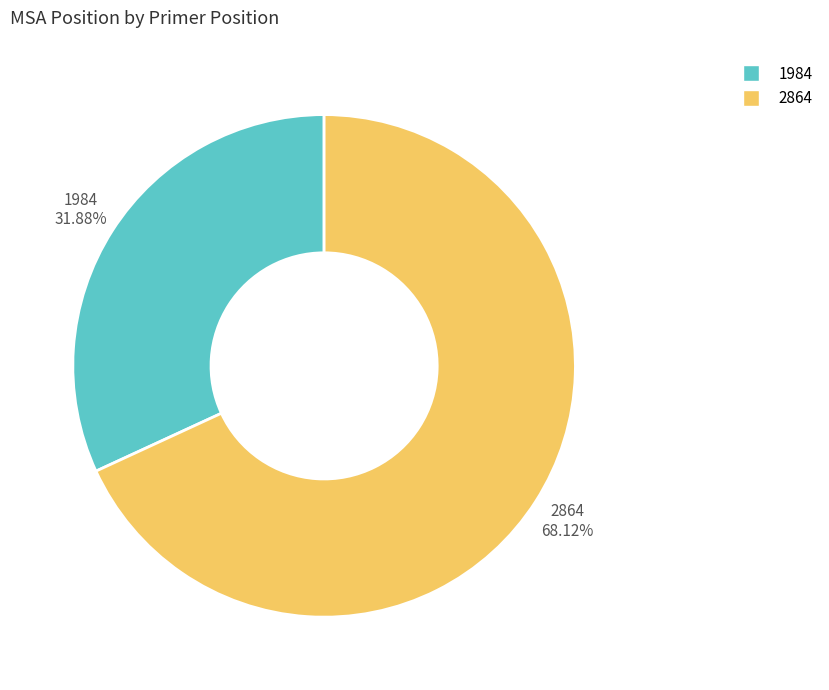

Count the number of slices in the pie.

2